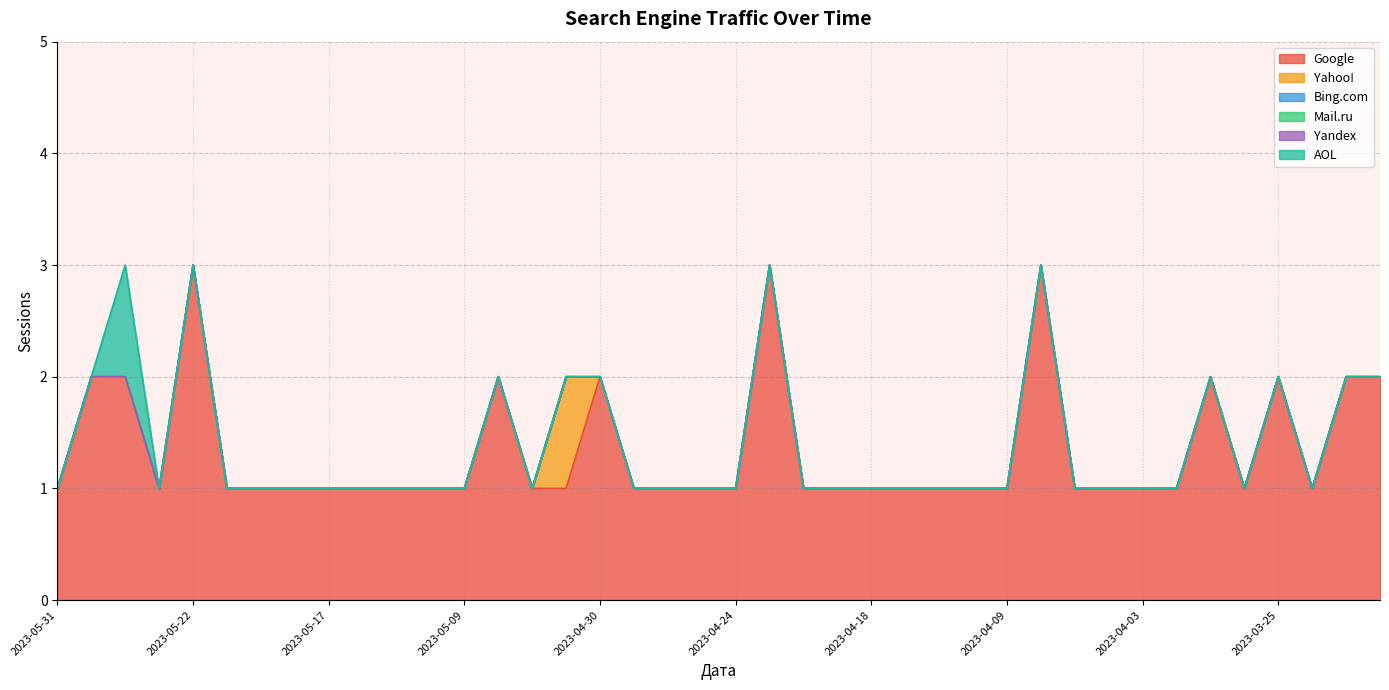

Count the number of categories in the chart.

40